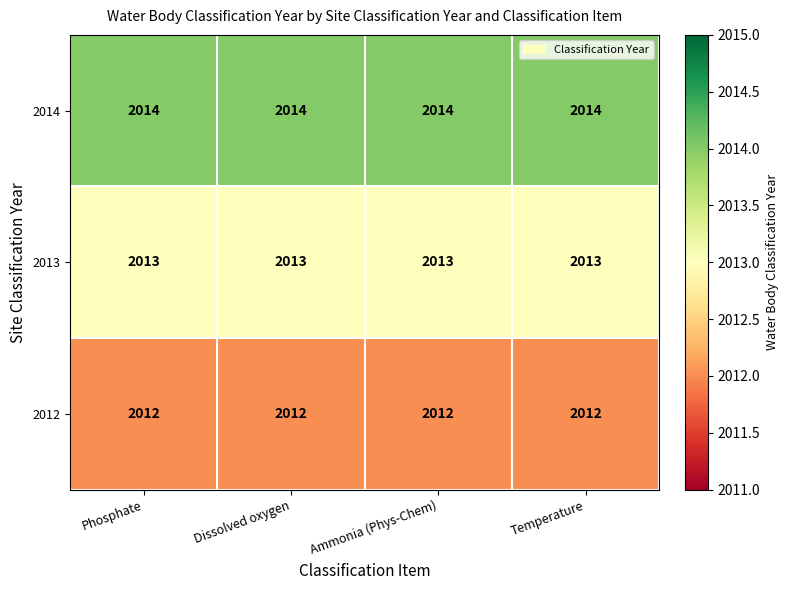

At Phosphate, list the series in order from smallest to largest.

2012, 2013, 2014